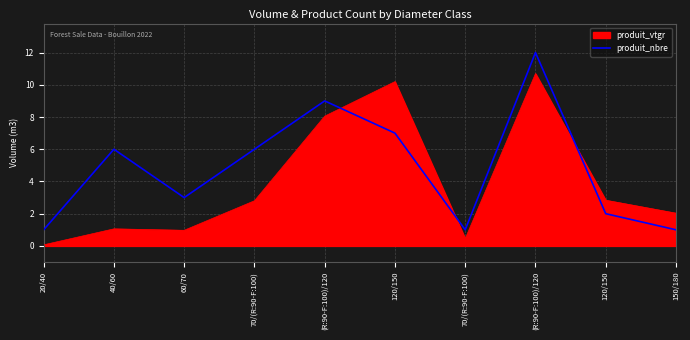

How many lines are shown in the chart?

2